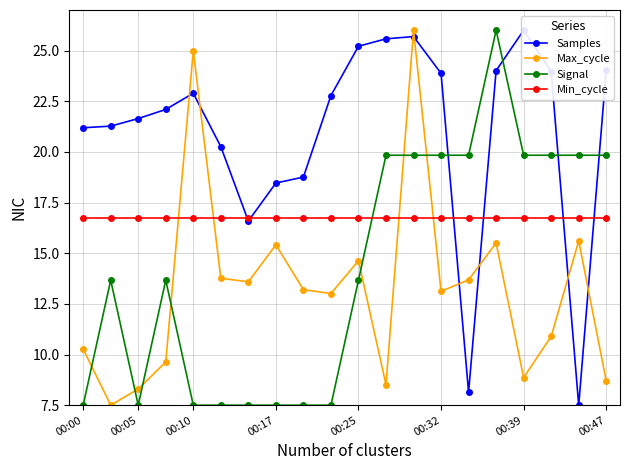

What is the difference between the maximum and minimum values in the Samples series?

18.5